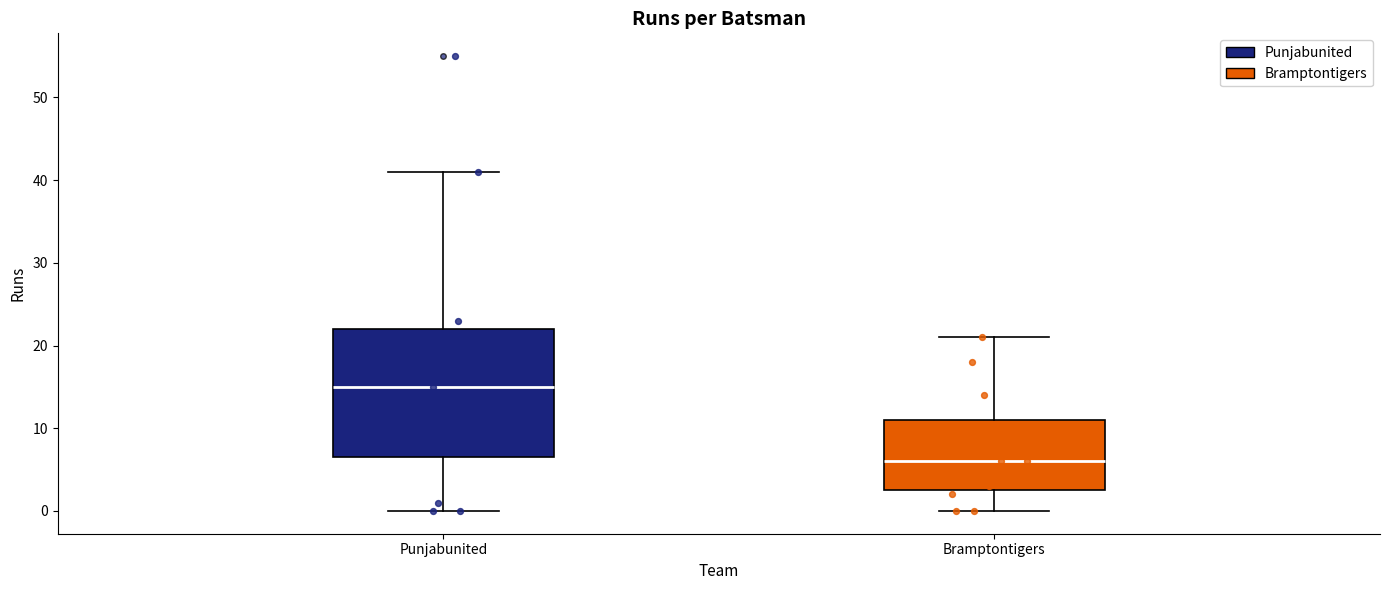

Which box has the lowest median line?

Bramptontigers